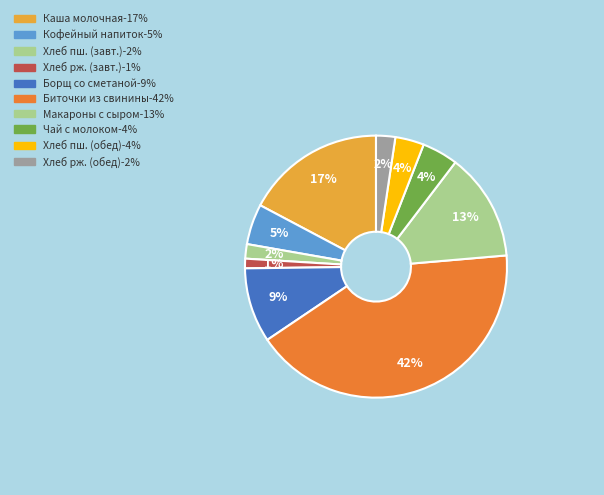

How many slices are in this pie chart?

10